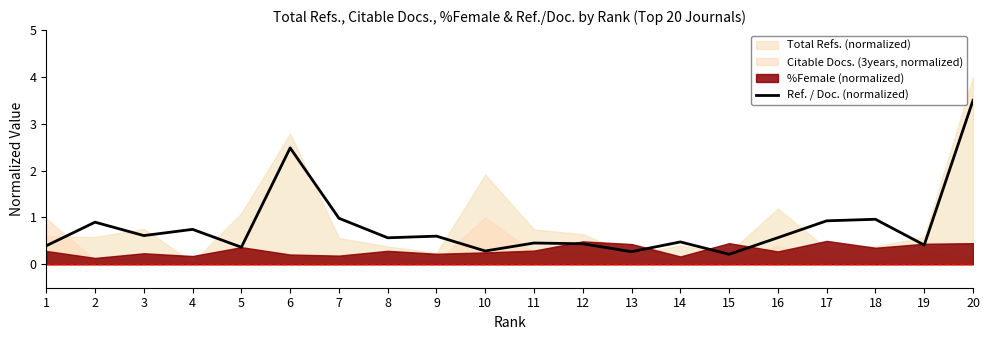

Where is the first local minimum?

3